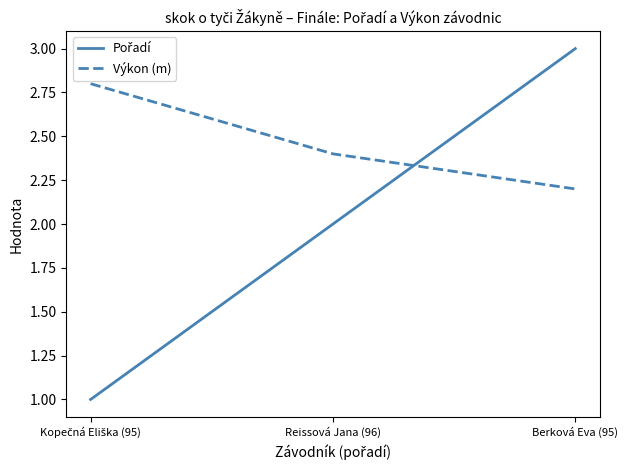

How many distinct data groups are displayed?

2